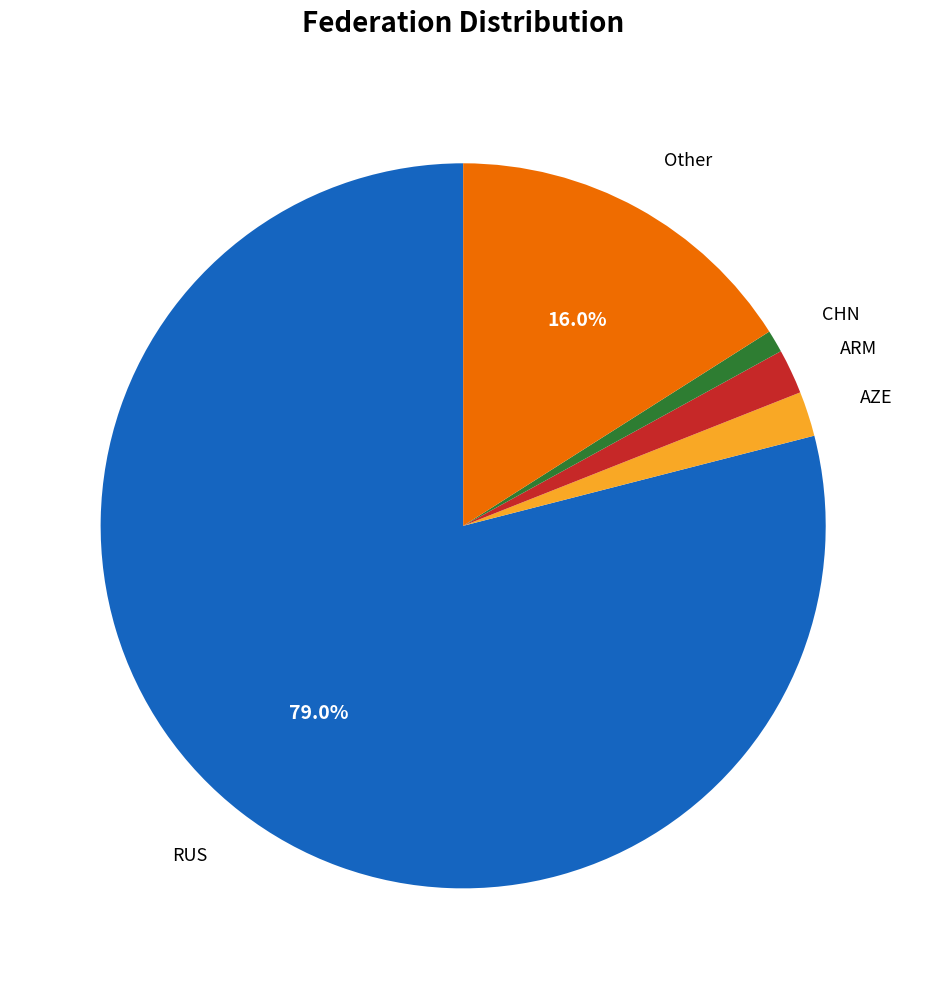

Which category has the smallest portion of the pie?

CHN